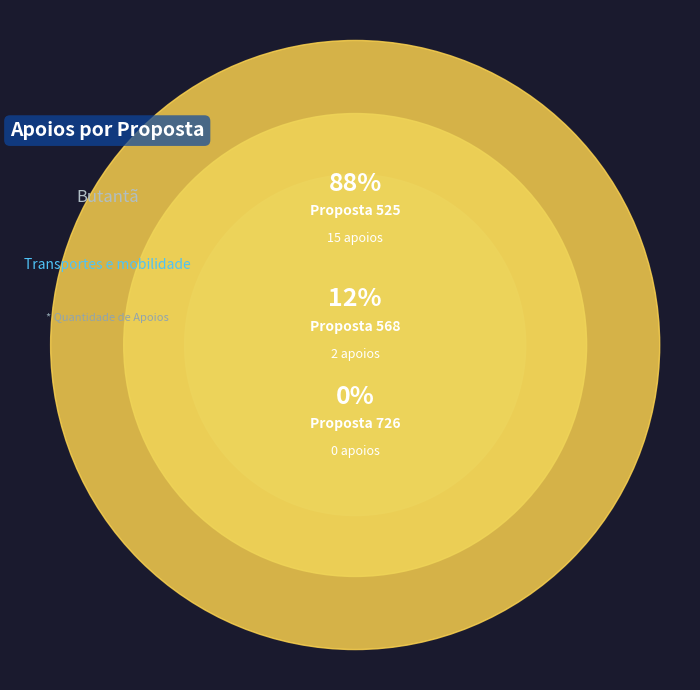

Which slice represents more than half of the pie?

525